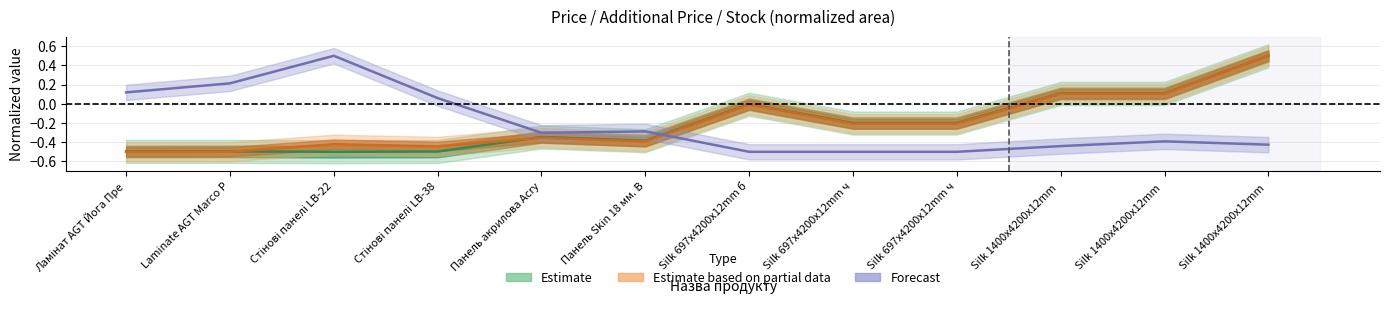

How many times do Ціна and Доп. ціна cross each other?

2